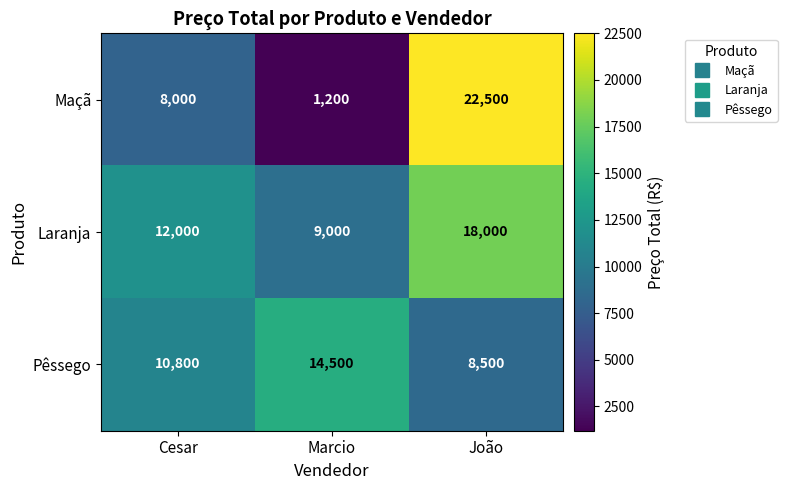

Count the number of data series in this chart.

3